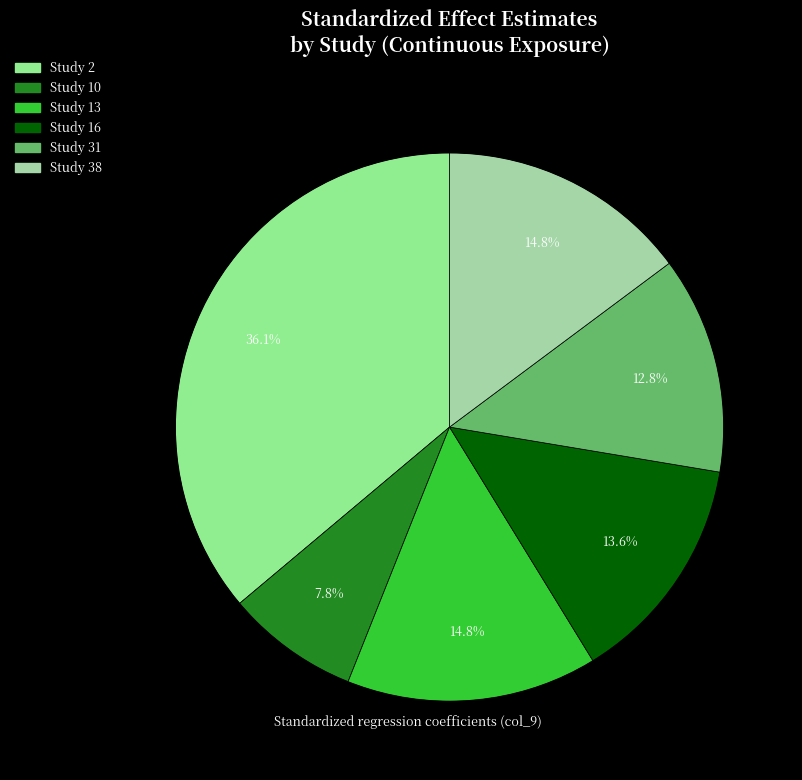

Is it true that Study 38 is 15% of the pie?

True